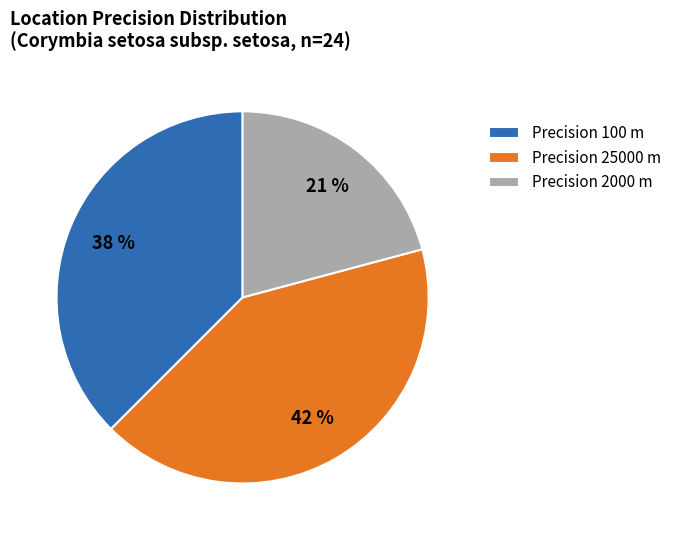

How many segments does this pie chart have?

3